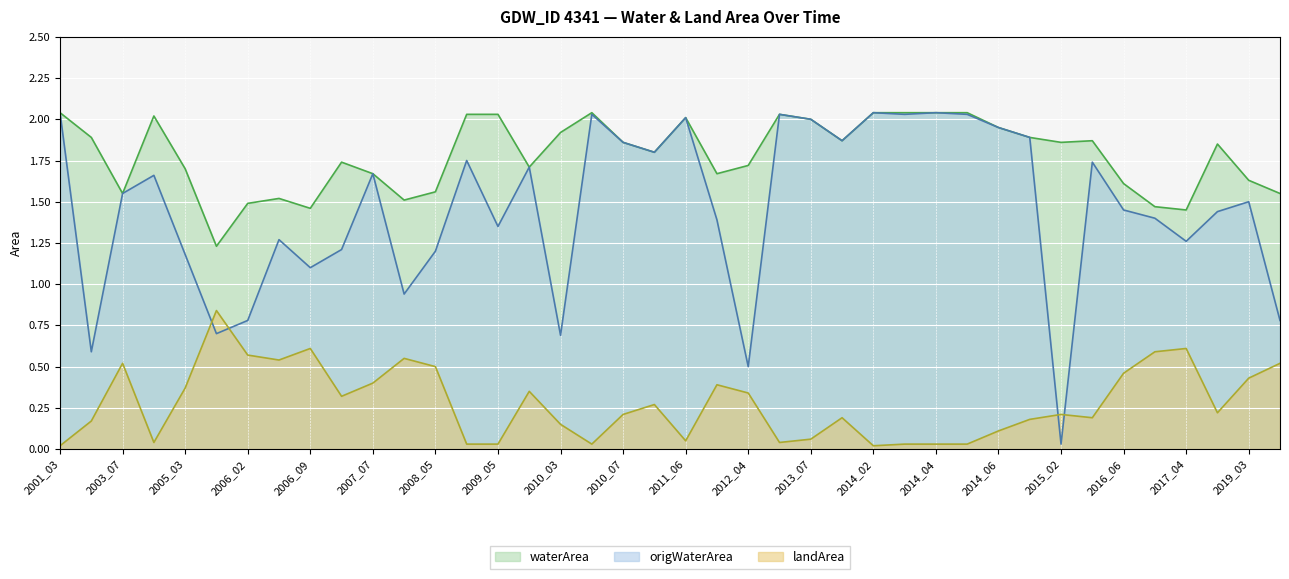

True or false: origWaterArea and waterArea cross at least once.

False